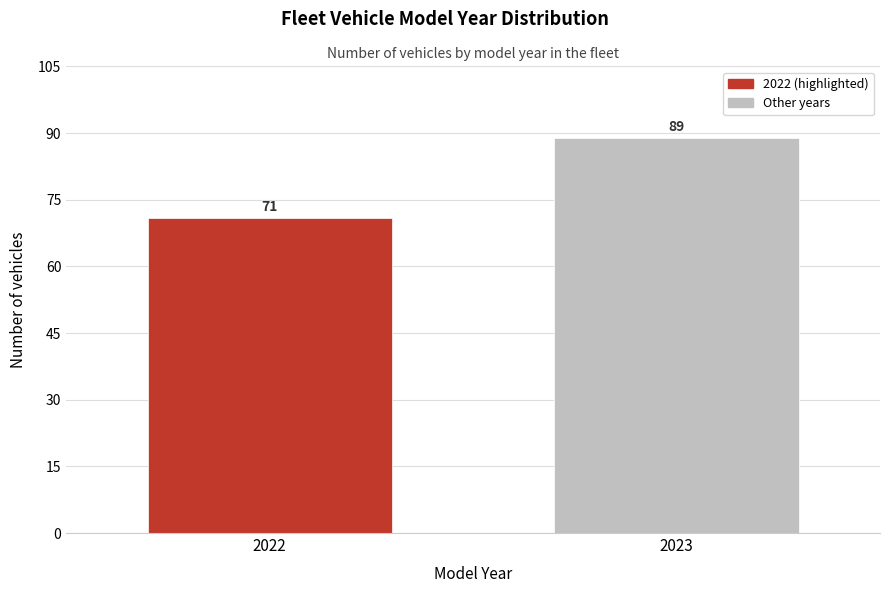

Reading right to left, transcribe all the data shown in this chart.

89	71